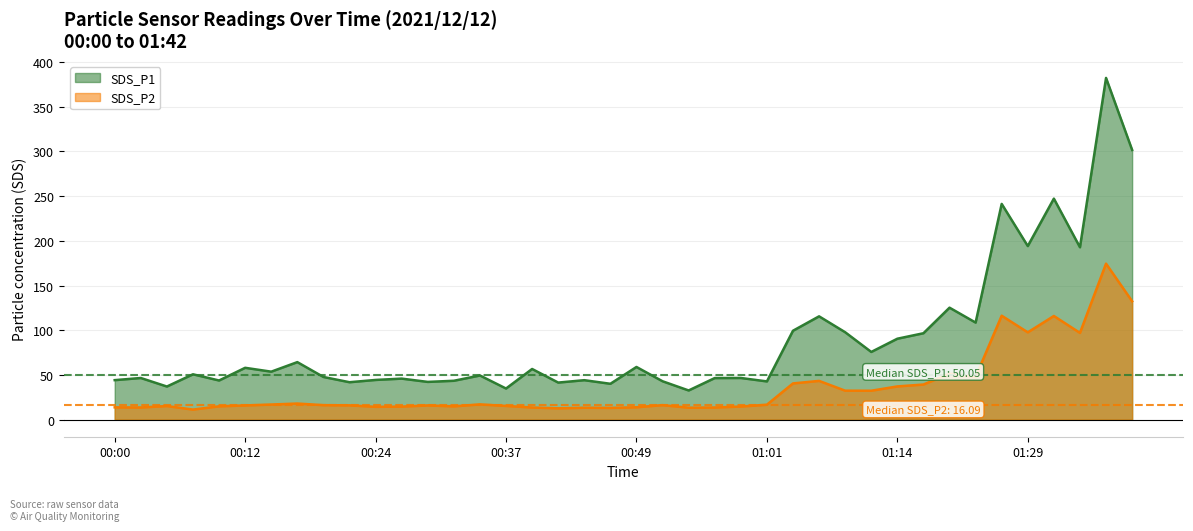

The value of SDS_P2 at 01:14 is 17.8. True or false?

False